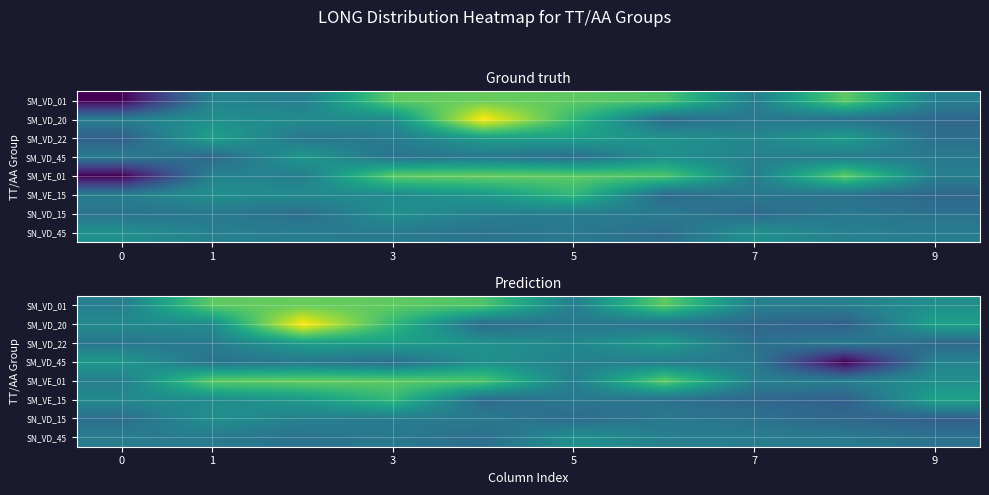

What is the total value across all series at 6?

701.4